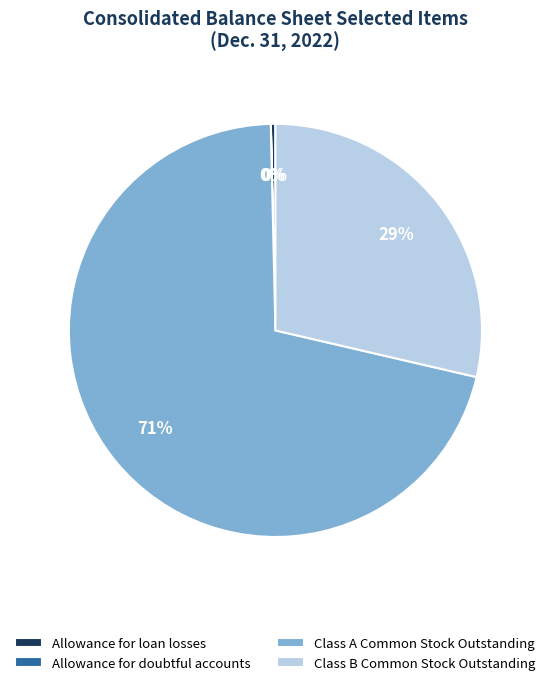

Is there a majority slice in this chart?

Yes